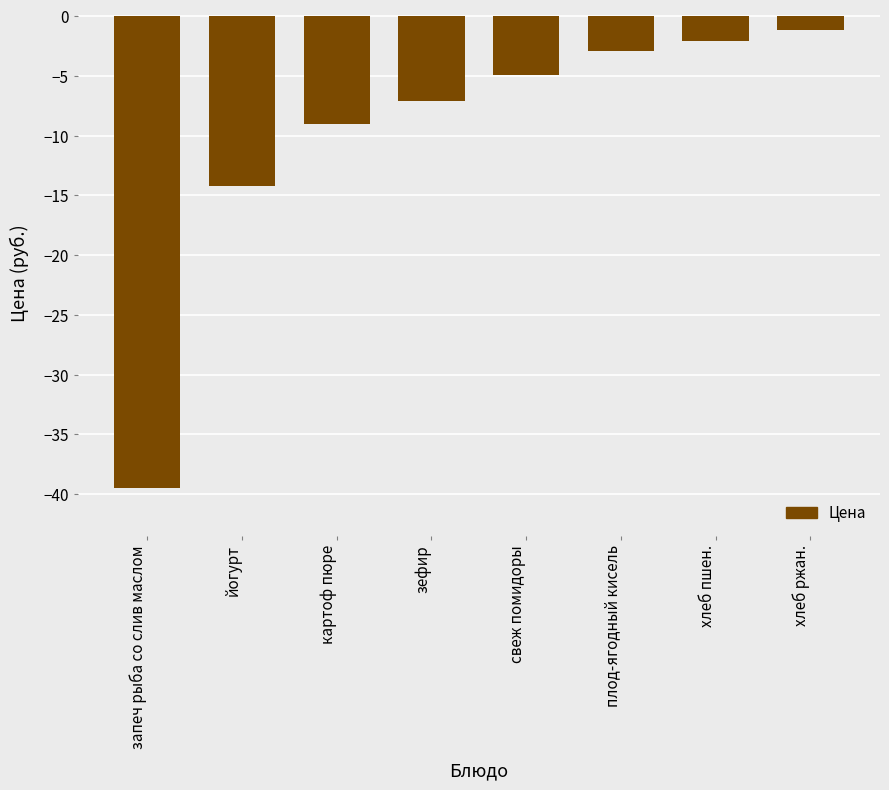

Reading left to right, extract all data points from this chart.

запеч рыба со слив маслом=-39.5	йогурт=-14.2	картоф пюре=-9.1	зефир=-7.1	свеж помидоры=-4.9	плод-ягодный кисель=-2.9	хлеб пшен.=-2.1	хлеб ржан.=-1.2